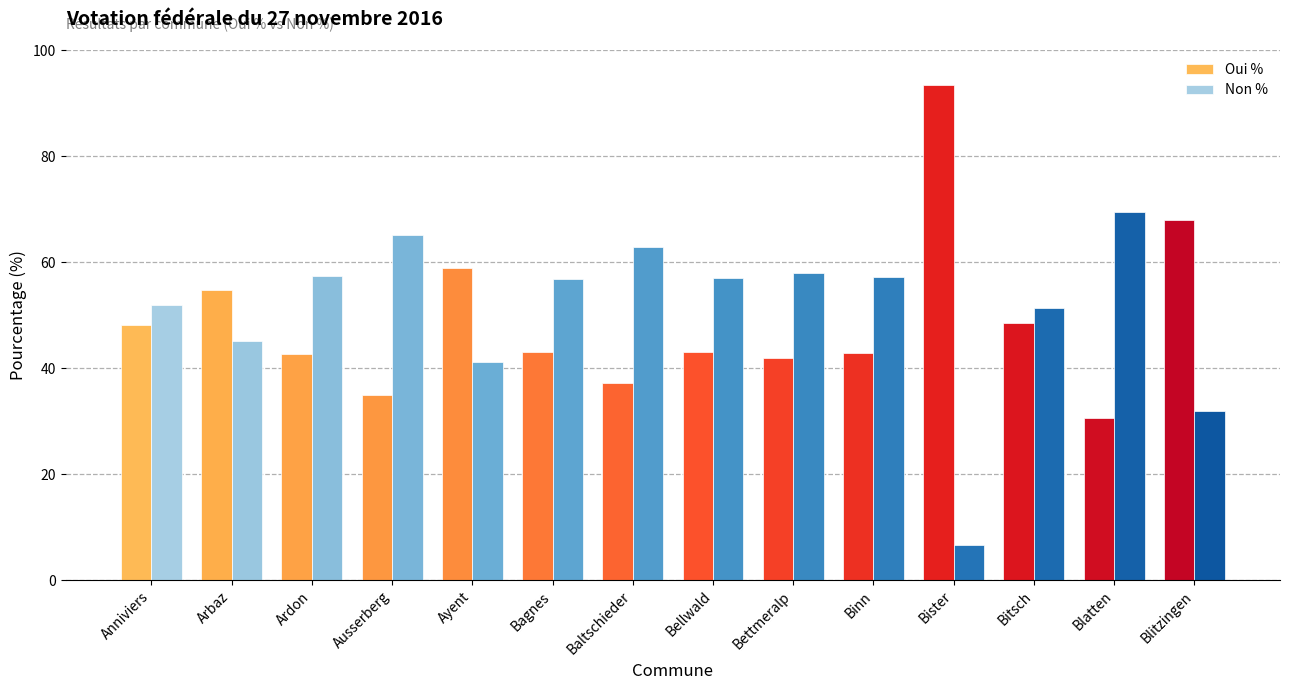

What position from the right is Bister?

4